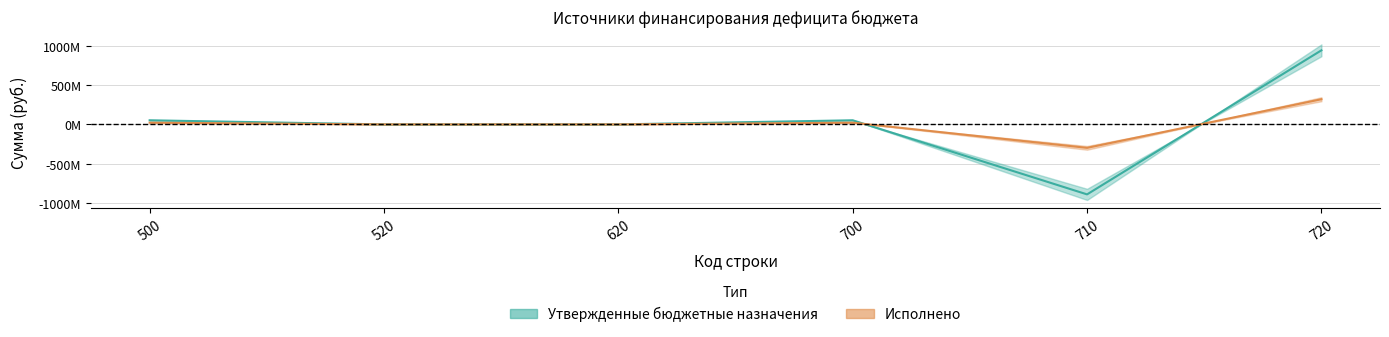

How many negative values does the Исполнено series have?

1